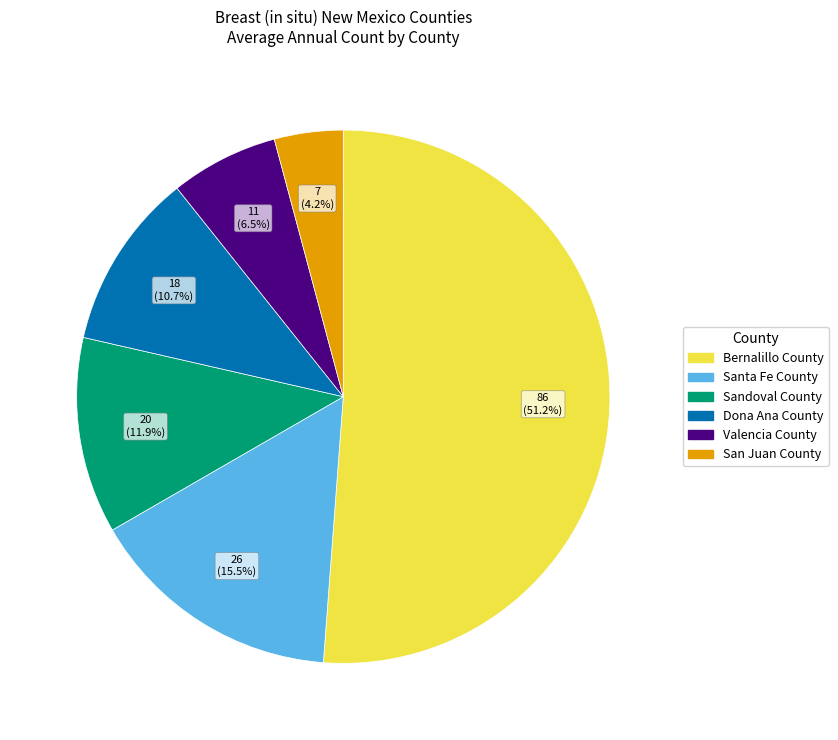

Rank the categories by value from lowest to highest.

San Juan County, Valencia County, Dona Ana County, Sandoval County, Santa Fe County, Bernalillo County